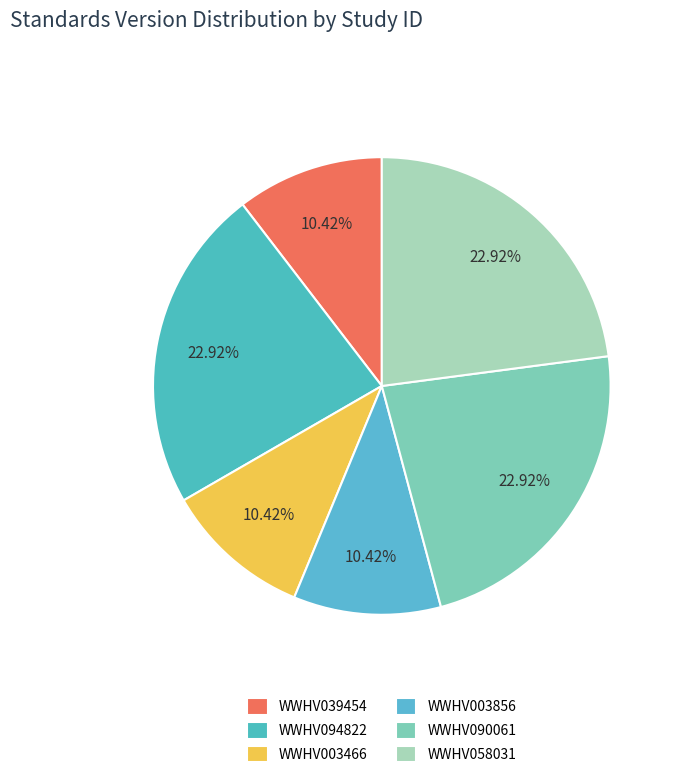

True or false: WWHV090061 accounts for 23% of the total.

True